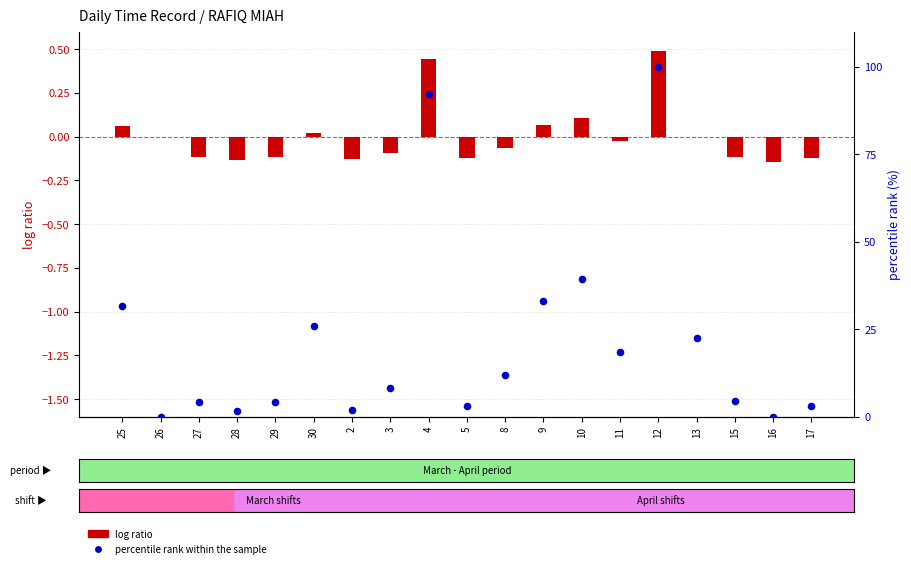

What are all the series names shown in the legend?

log ratio, percentile rank within the sample